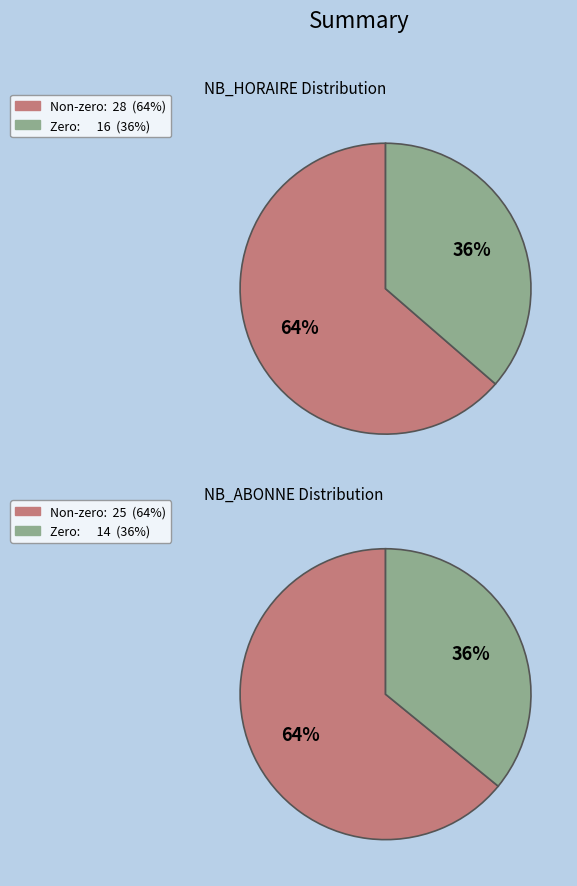

Rank the series by their average value, from lowest to highest.

NB_ABONNE, NB_HORAIRE